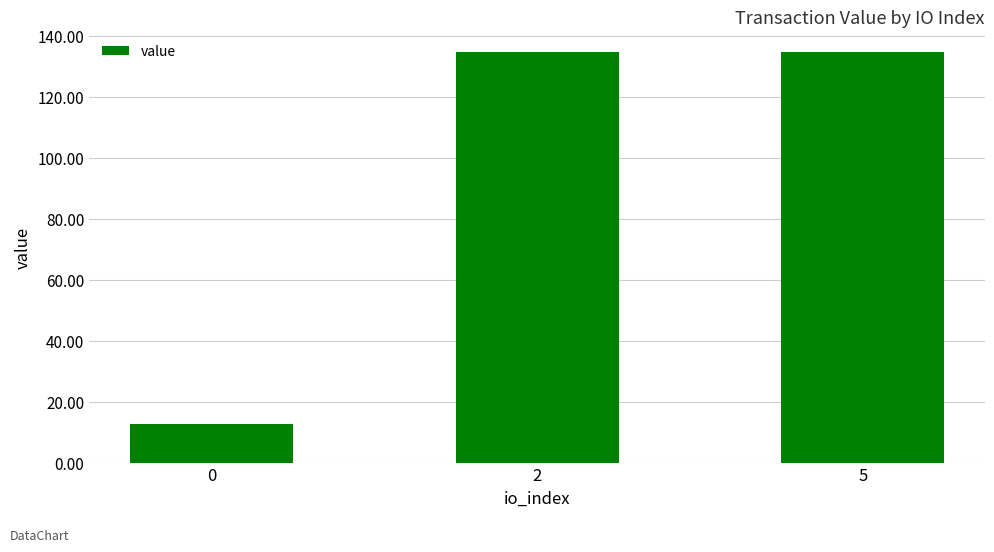

True or false: the data shows 5.9 at 0.

False